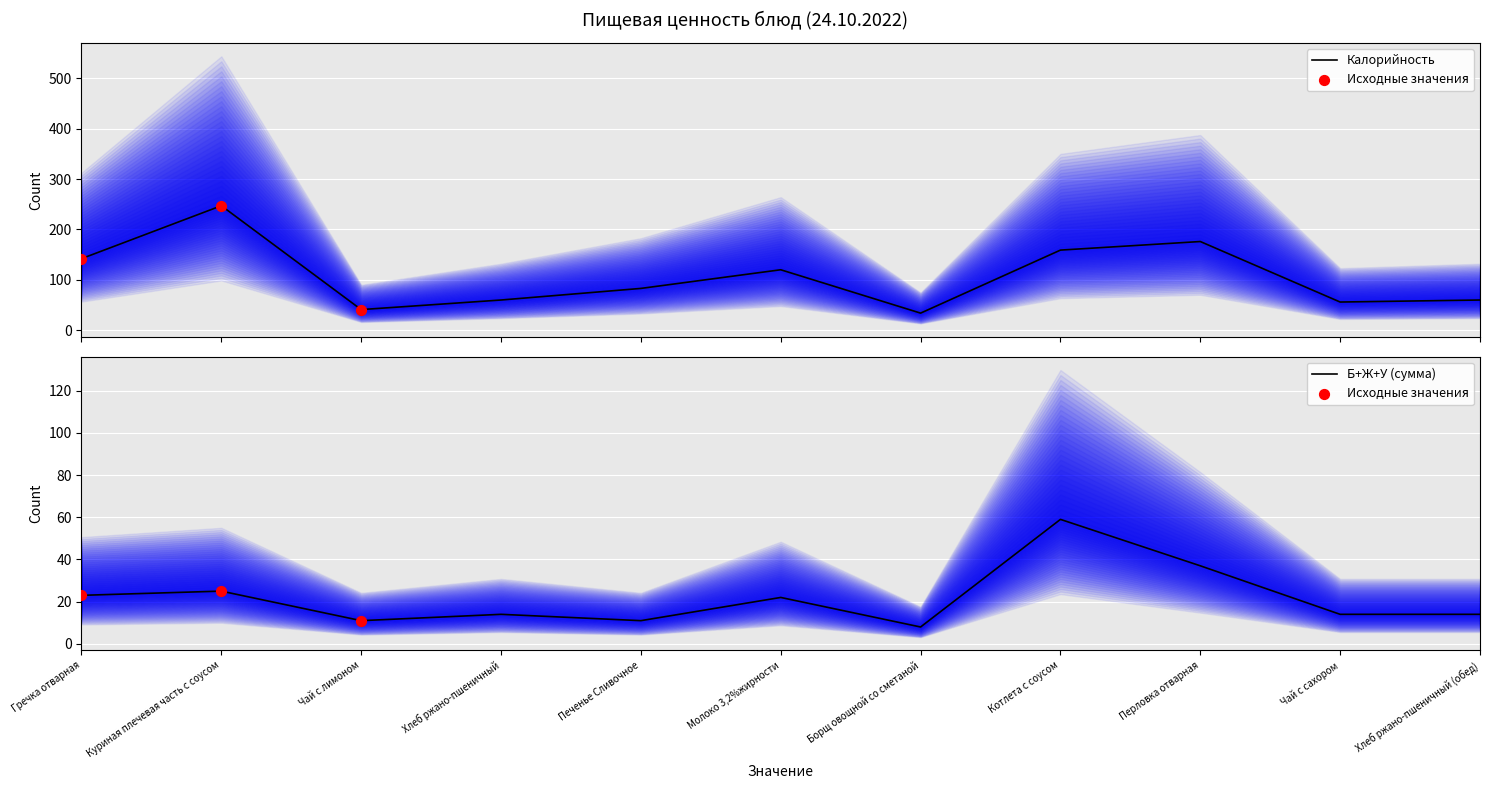

At how many categories does at least one series exceed 188?

1